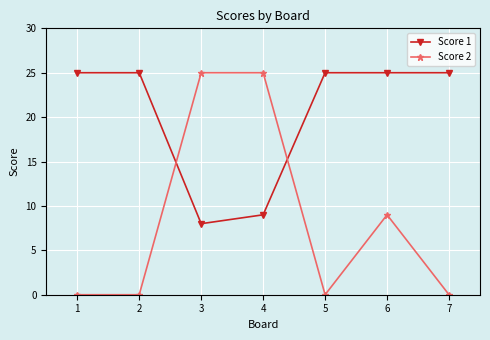

Count the number of categories in the chart.

7